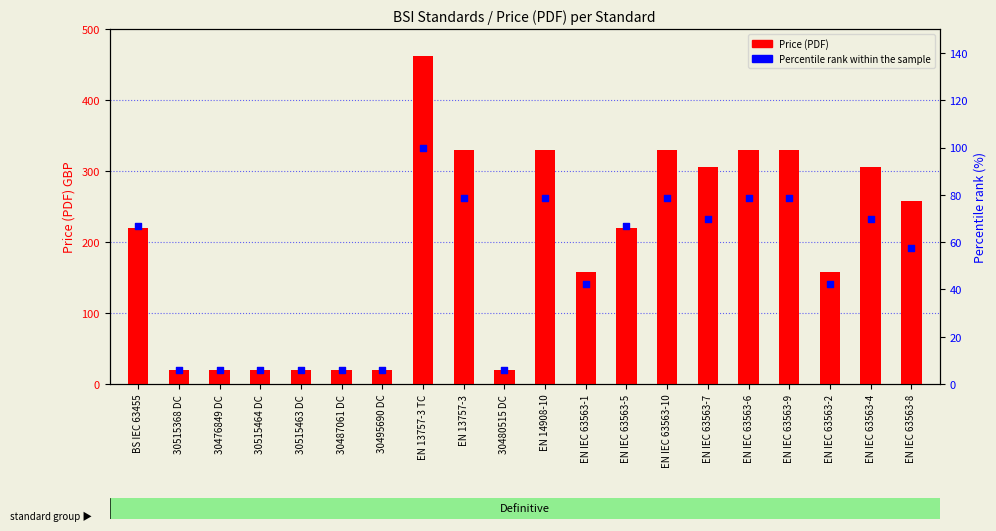

What is the total value across all series at EN IEC 63563-7?

375.7